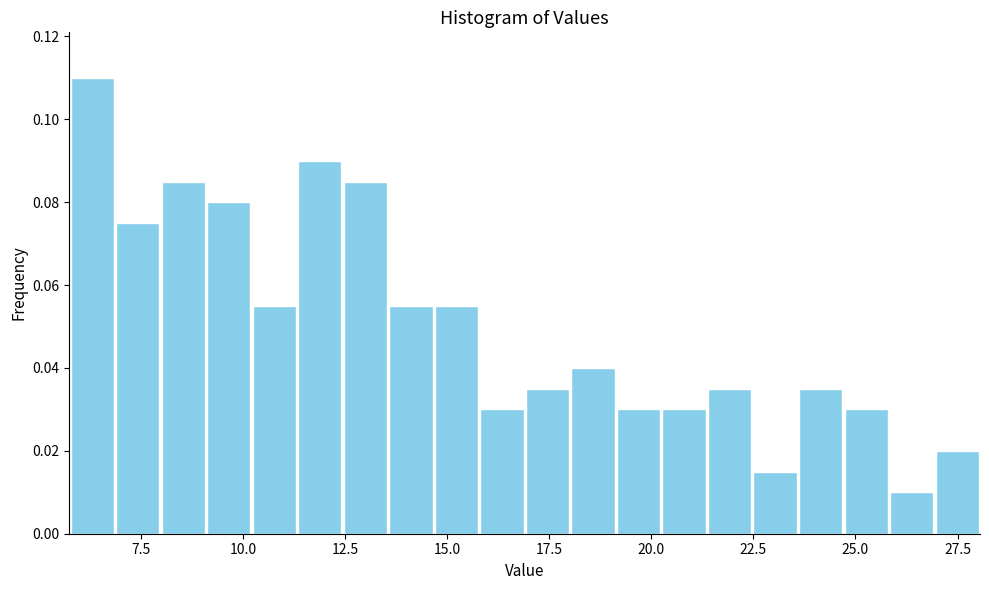

Around what value on the x-axis is the tallest bar? Give the approximate position of its centre, as read against the axis.

6.5